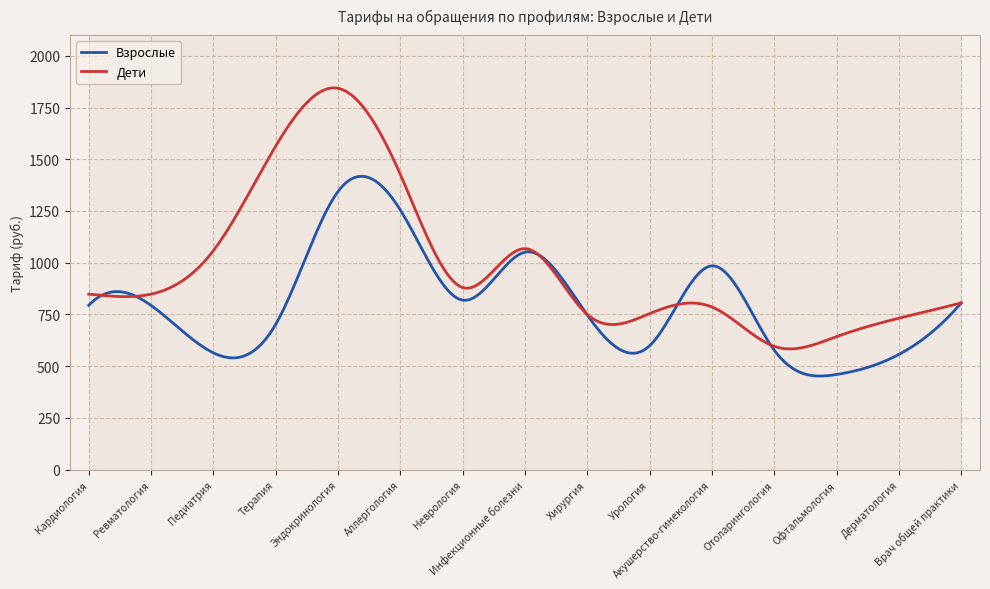

How many data points in Взрослые are above 794?

6